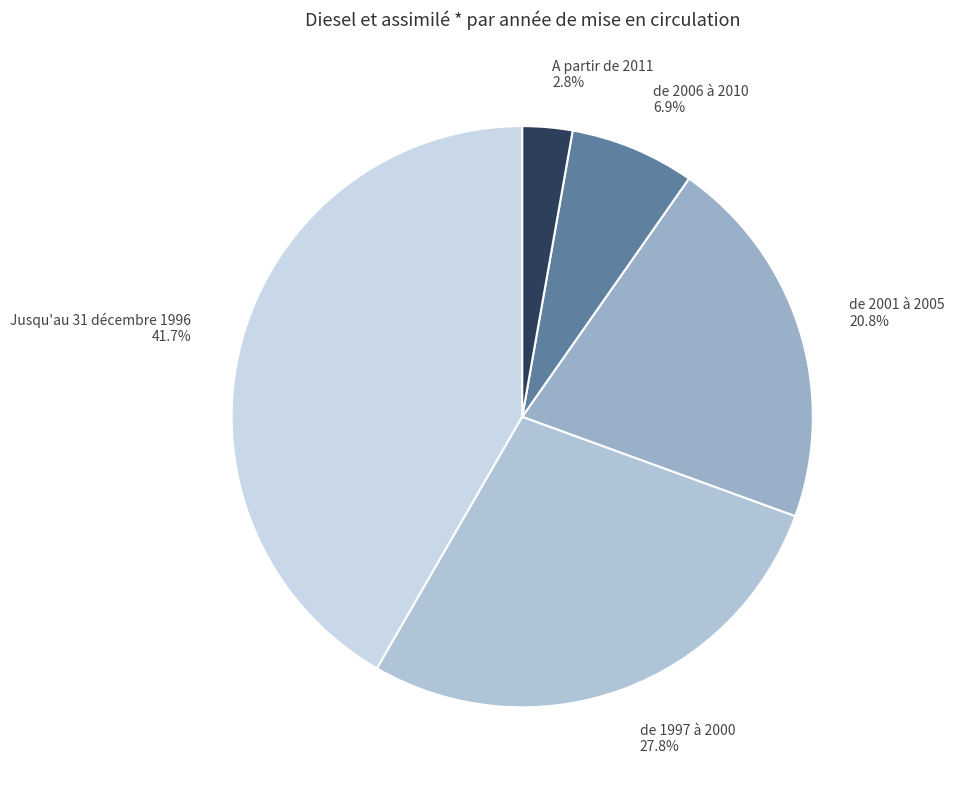

Is there any slice that represents more than half of the pie?

No